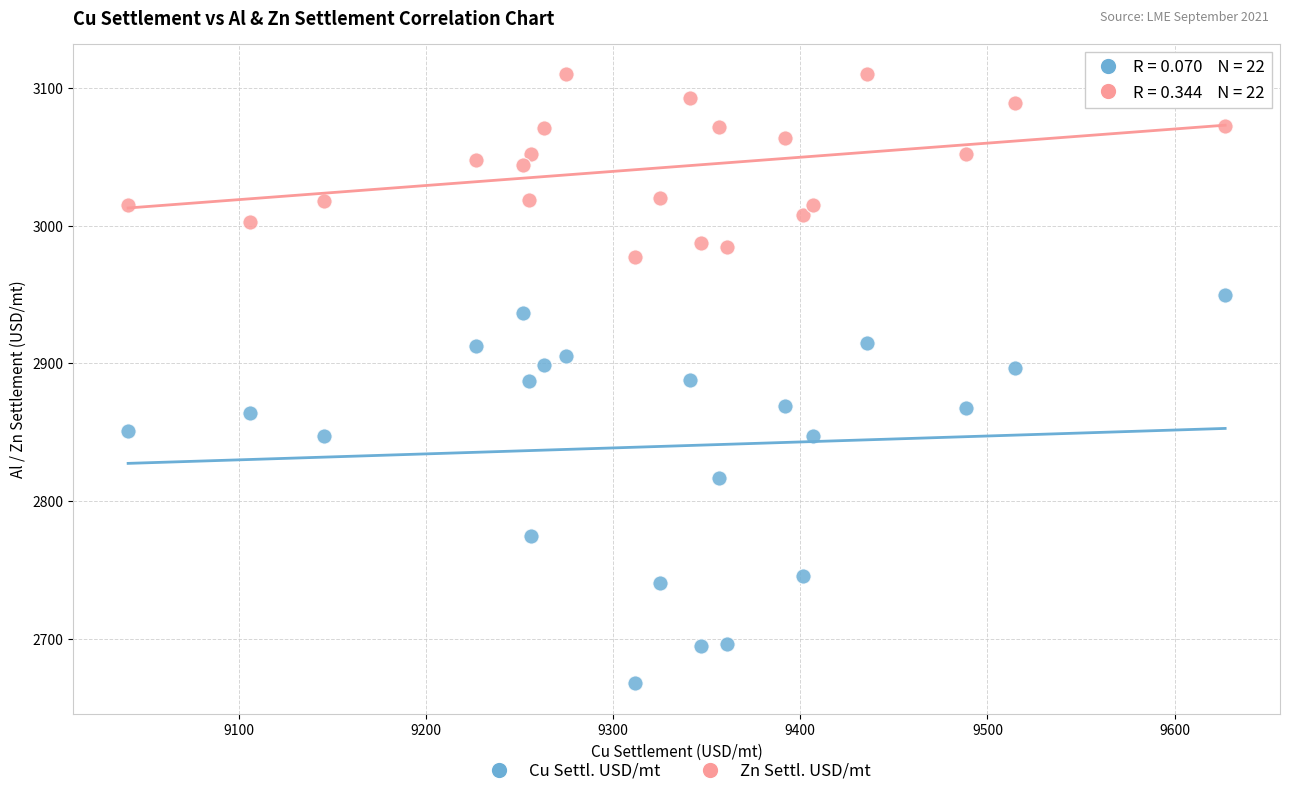

What is the X range (max minus min) for the scatter plot?

586.0